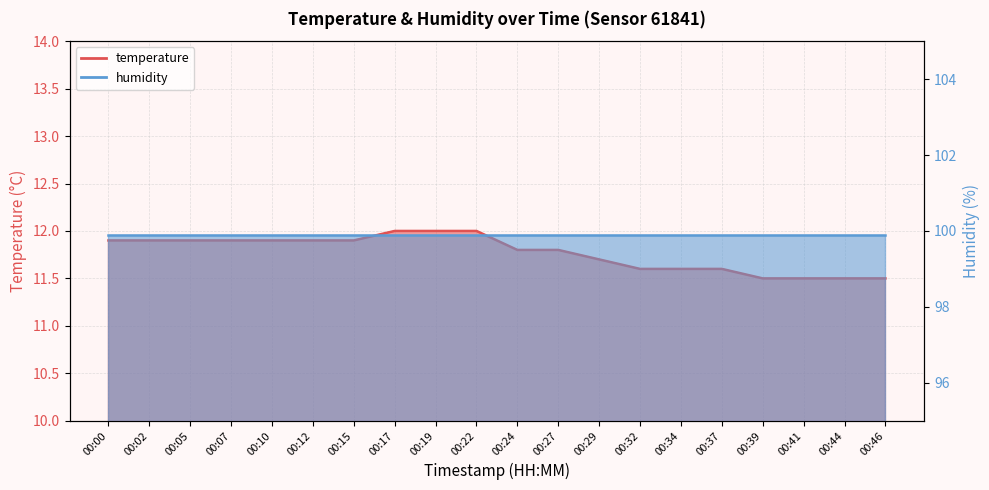

Where is the data nearest to the value 11?

00:39